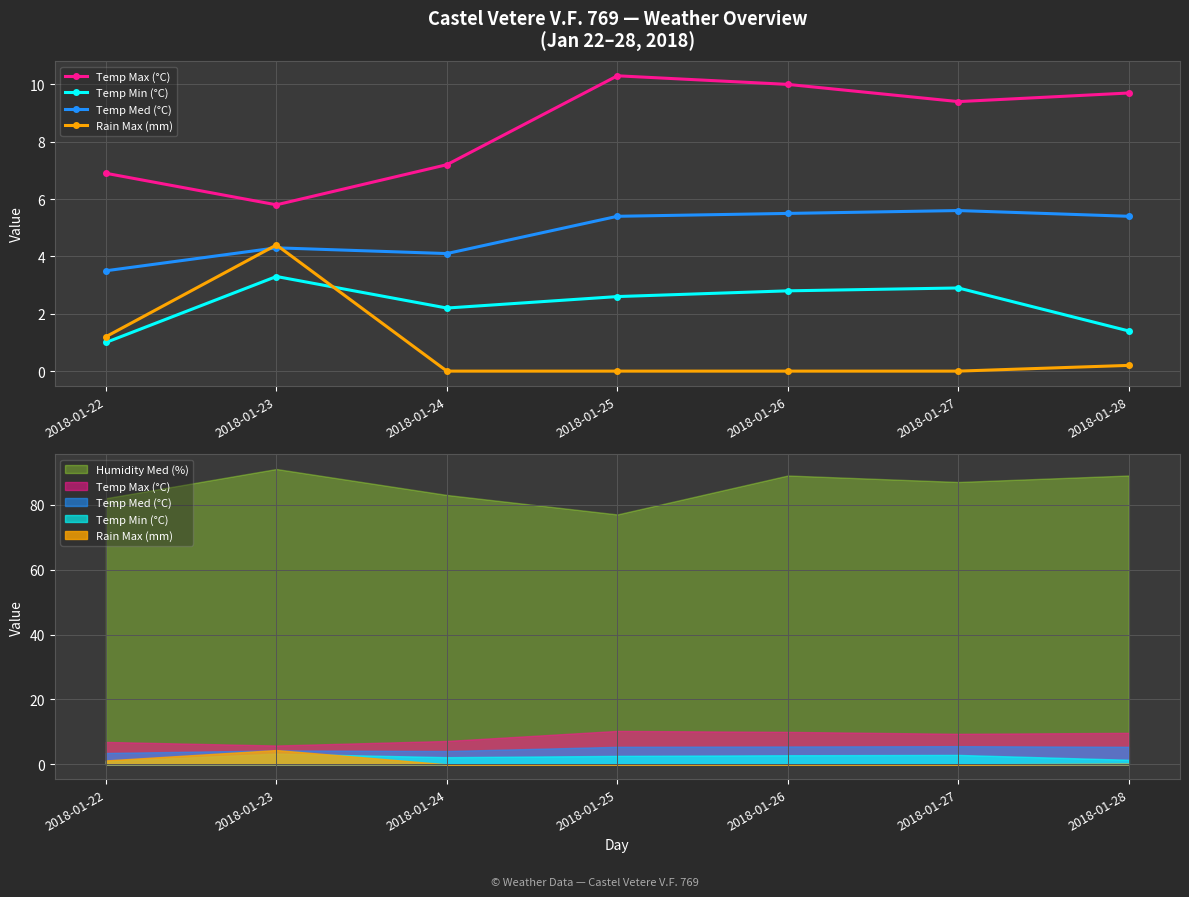

Where is Temp Med (°C) nearest to the value 4?

2018-01-24